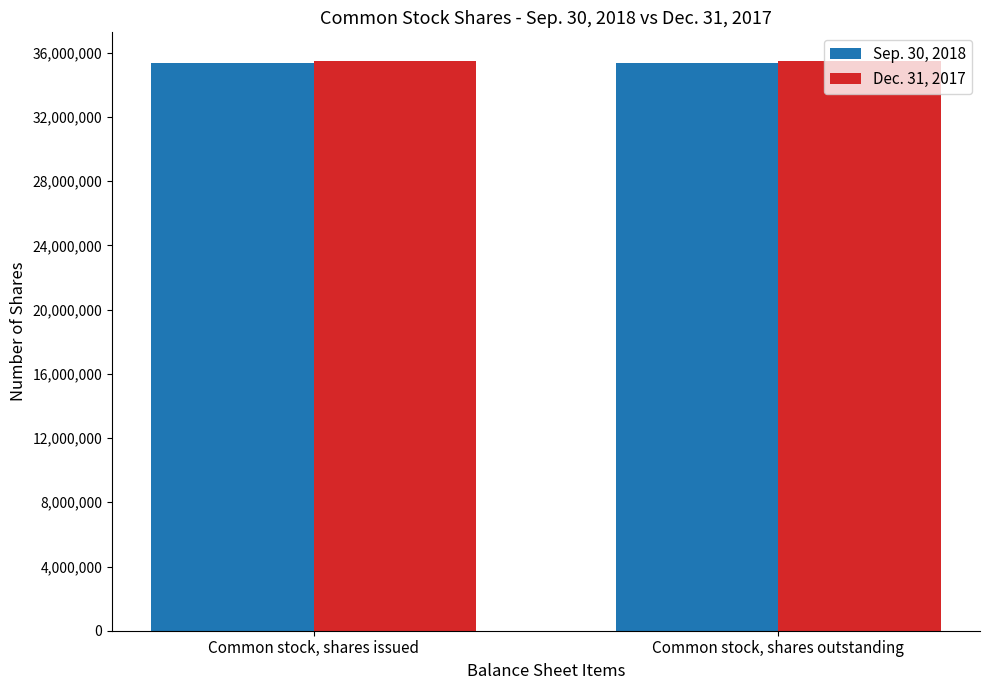

List the series in order of their overall mean, lowest first.

Sep. 30, 2018, Dec. 31, 2017